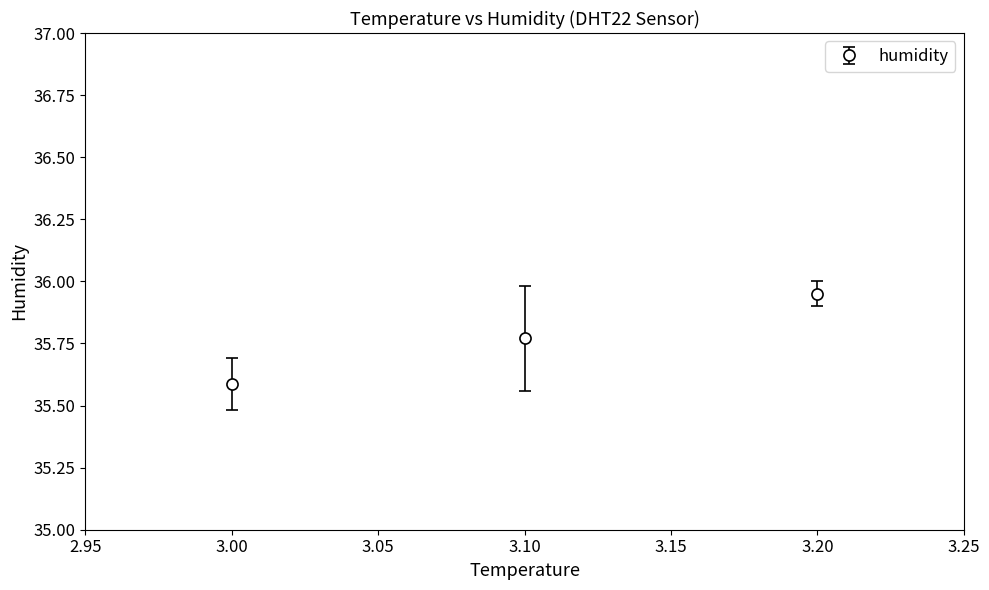

Is it true that the value at 3.20 is 62.3?

False